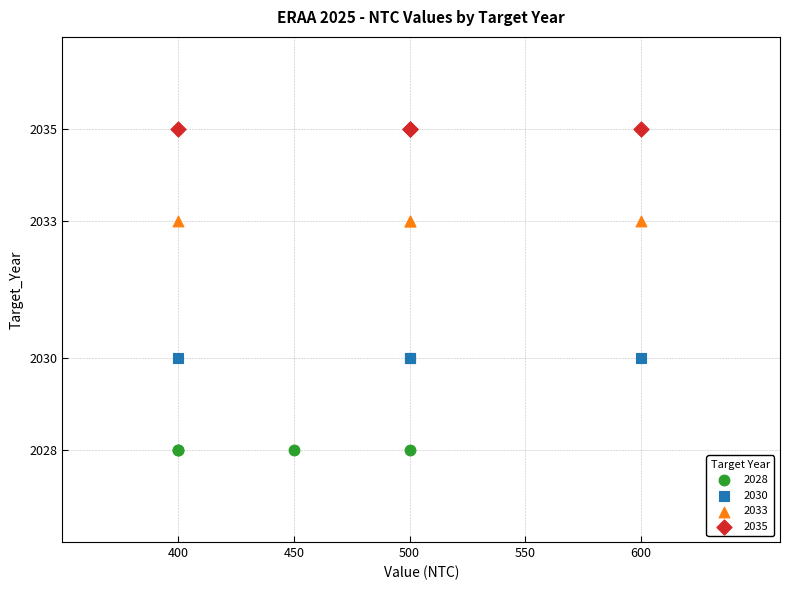

Which series reaches the maximum Y coordinate?

2035